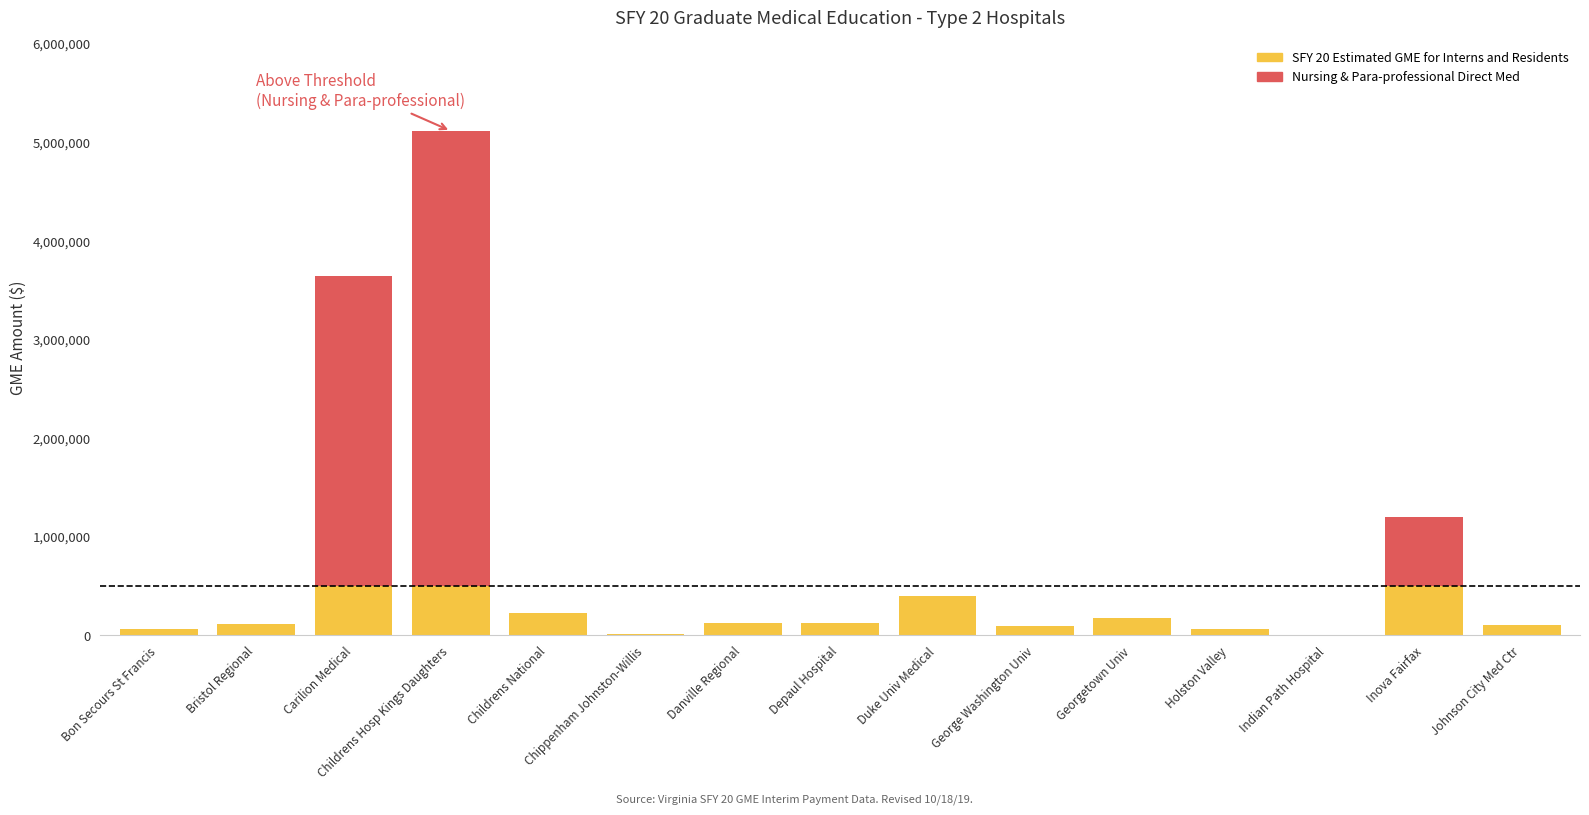

Is it true that Nursing & Para-professional Direct Med equals -47129.9 at Childrens Hosp Kings Daughters?

False